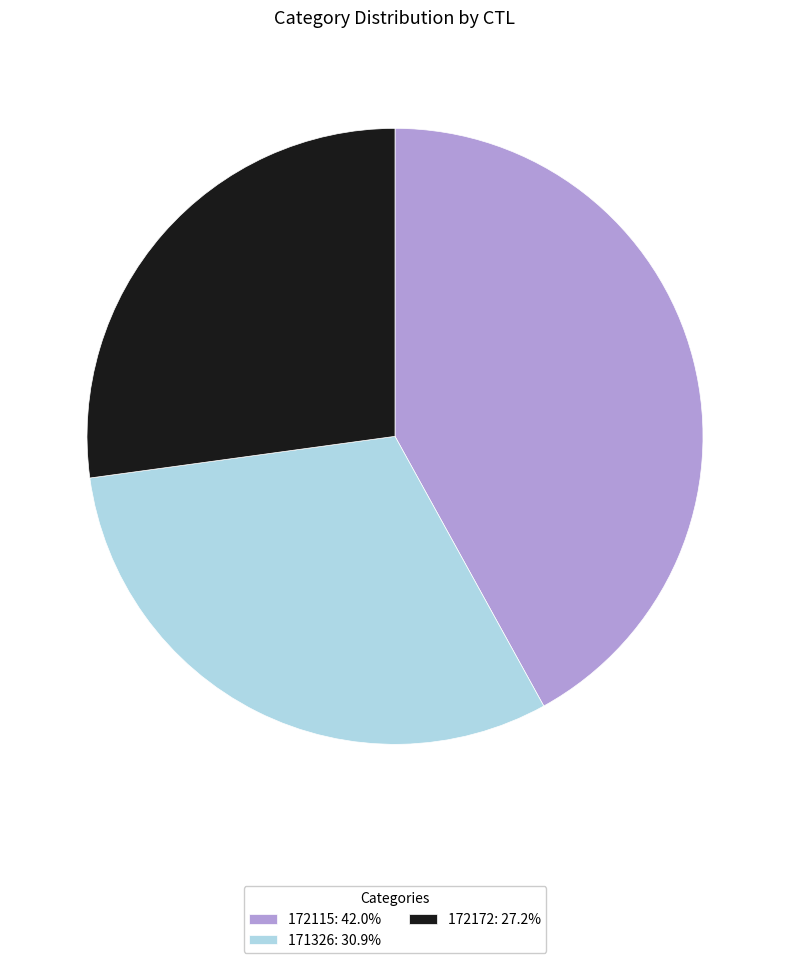

Does 171326: 30.9% account for over 50% of the chart?

No